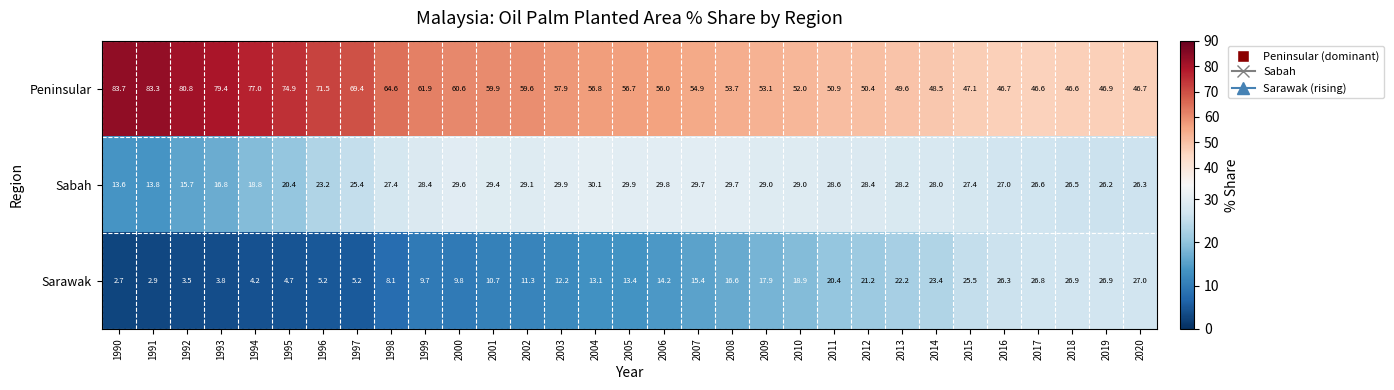

What is the difference between the Sabah values at 2019 and 2007?

3.5